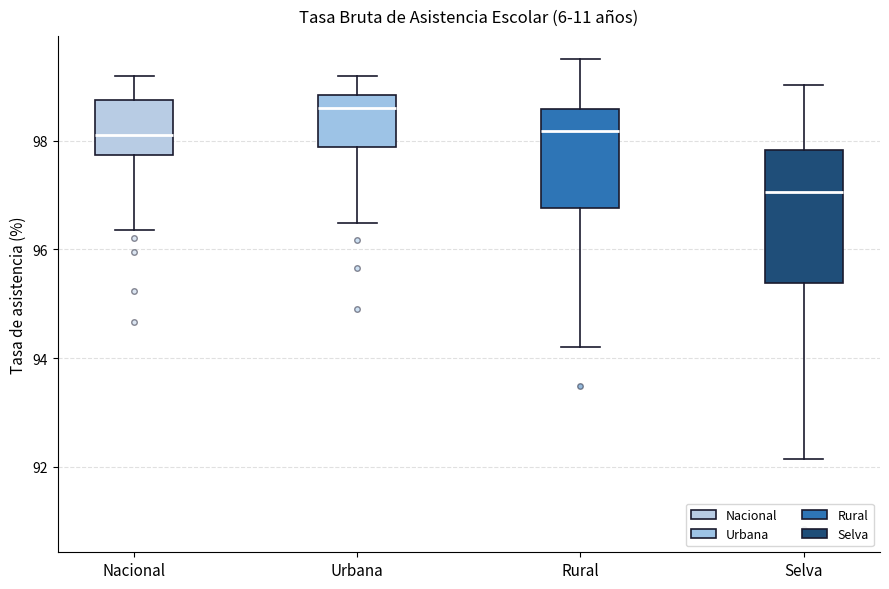

Comparing the boxes themselves (not the whiskers), which one is the tallest?

Selva